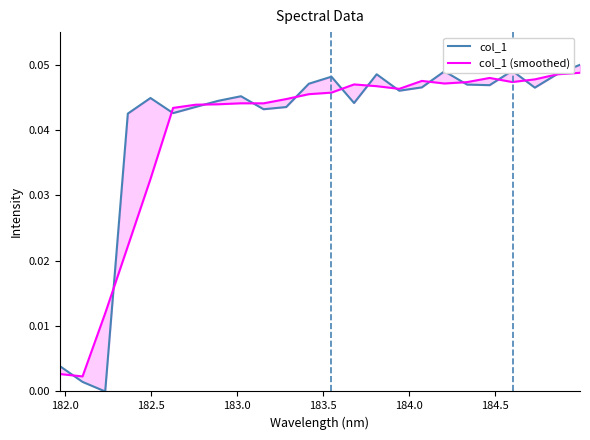

Reading left to right, transcribe all the data shown in this chart.

col_1: 0.0	0.0	0.0	0.0	0.0	0.0	0.0	0.0	0.0	0.0	0.0	0.0	0.0	0.0	0.0	0.0	0.0	0.0	0.0	0.0	0.0	0.0	0.0	0.1
col_1 (smoothed): 0.0	0.0	0.0	0.0	0.0	0.0	0.0	0.0	0.0	0.0	0.0	0.0	0.0	0.0	0.0	0.0	0.0	0.0	0.0	0.0	0.0	0.0	0.0	0.0